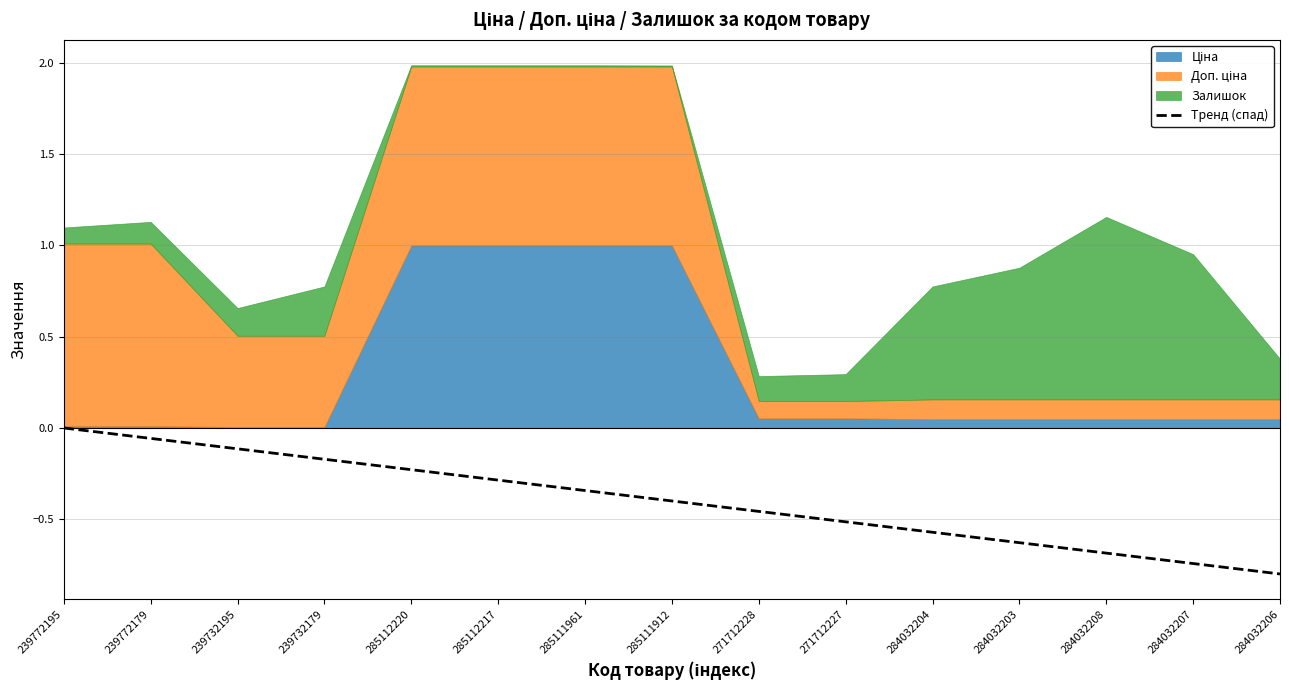

The Тренд (спад) series shows -0.1 at 239732195. True or false?

True